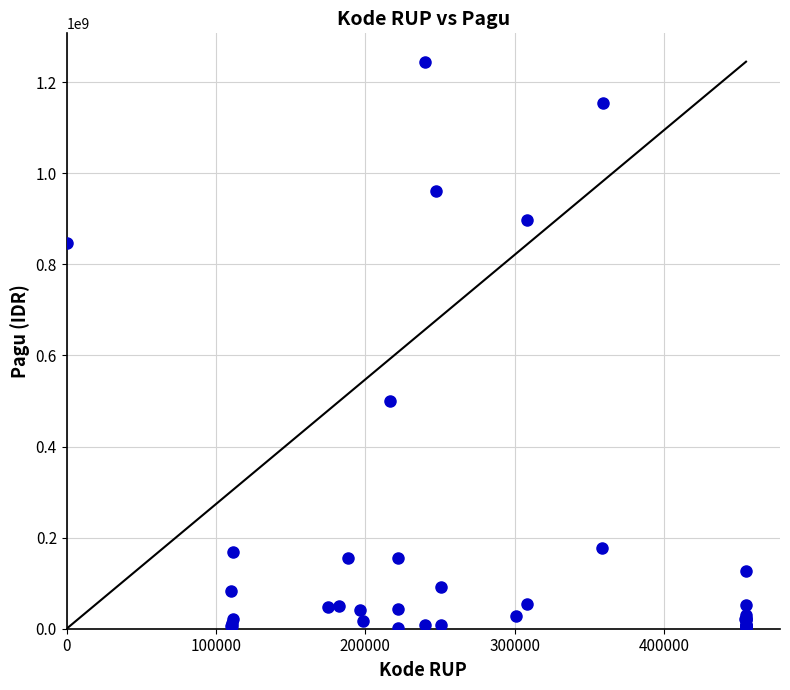

What Y value in the scatter plot is closest to 622840000?

499932000